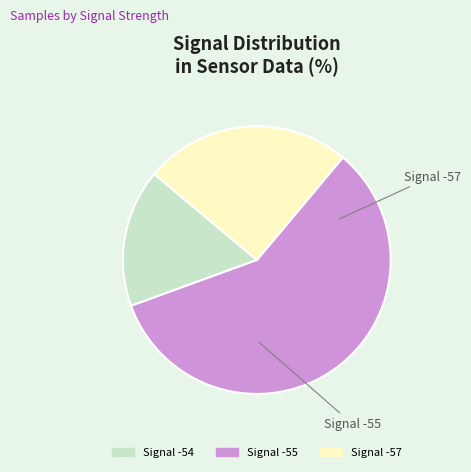

Does any single category account for the majority?

Yes